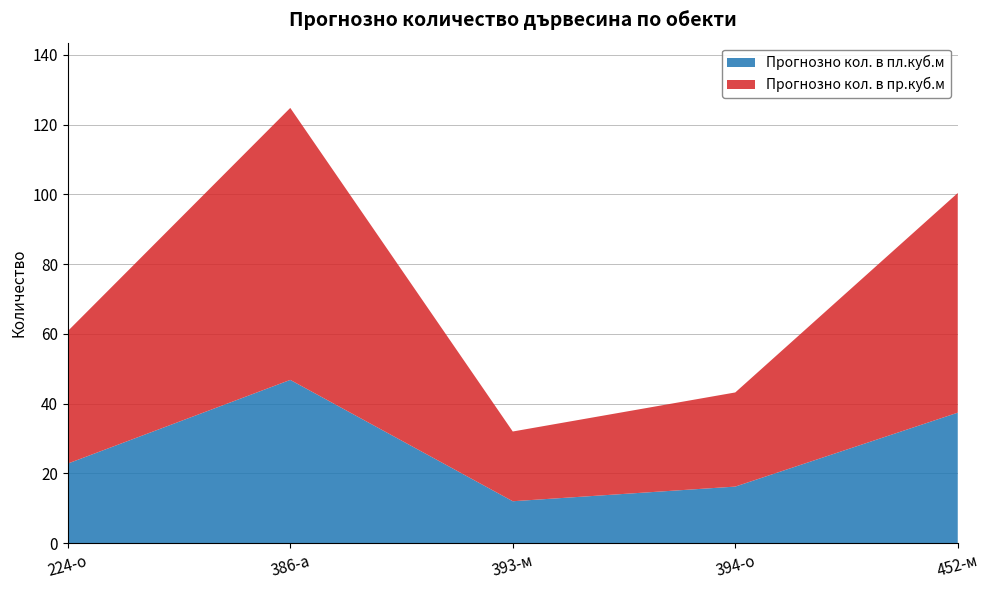

Reading left to right, transcribe all the data shown in this chart.

Прогнозно кол. в пл.куб.м: 22.8	46.8	12.0	16.2	37.4
Прогнозно кол. в пр.куб.м: 38.0	78.0	20.0	27.0	63.0